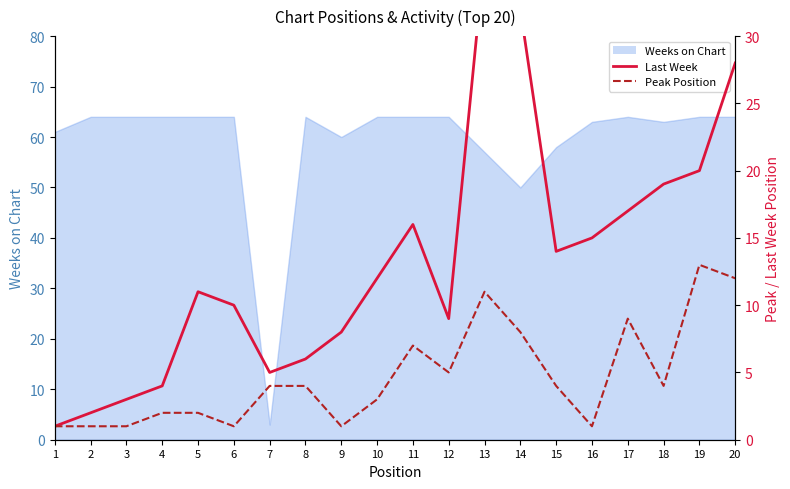

True or false: Peak Position has a value of 8 at 14.

True